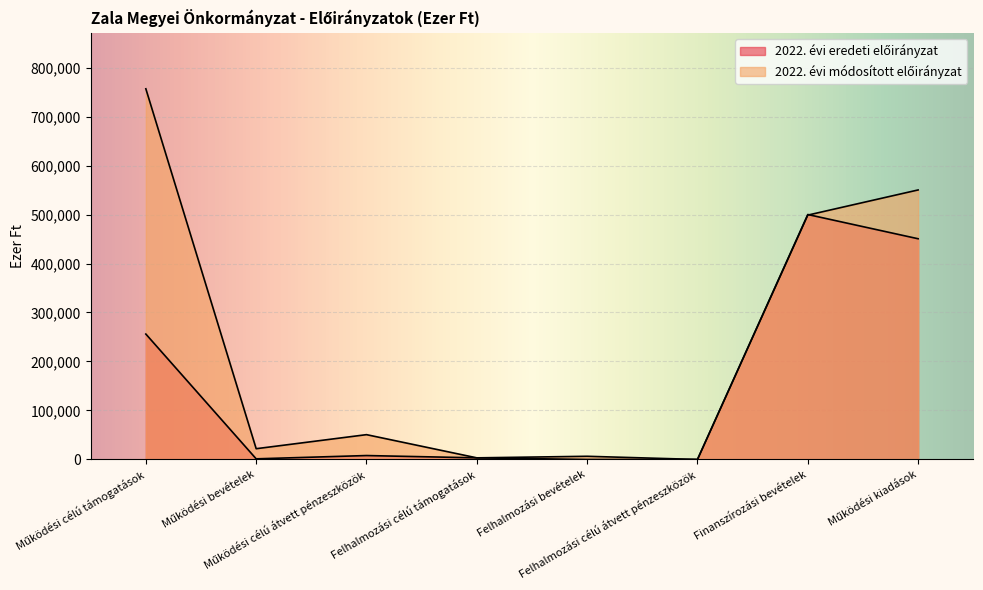

List the series in order of their overall mean, lowest first.

2022. évi eredeti előirányzat, 2022. évi módosított előirányzat